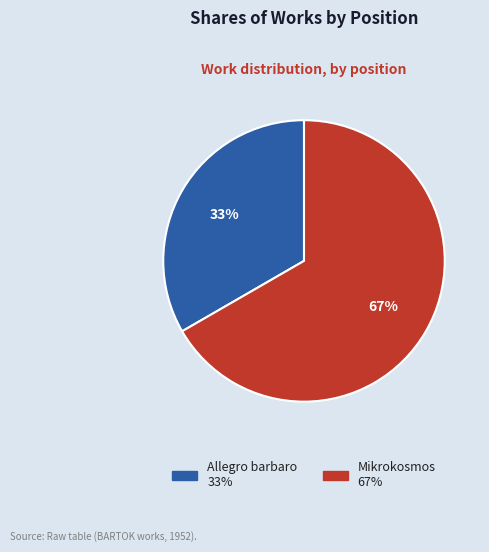

Combined, do Mikrokosmos and Allegro barbaro account for over 50%?

Yes